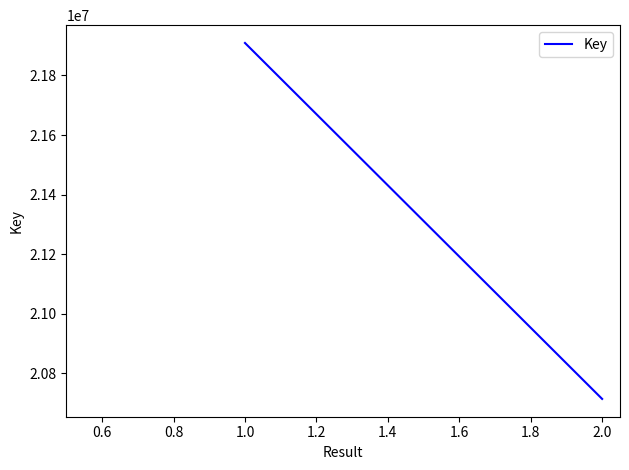

What is the difference between the maximum and minimum values?

1195246